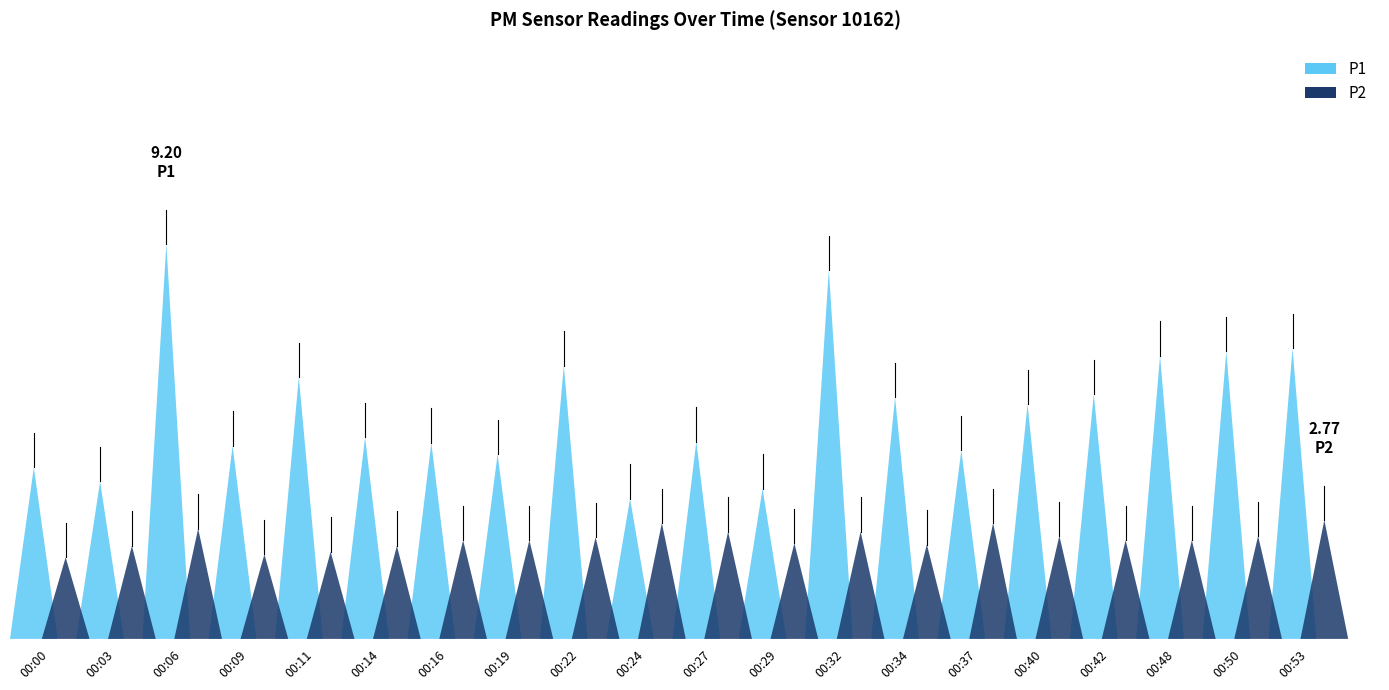

True or false: P1 and P2 cross at least once.

False